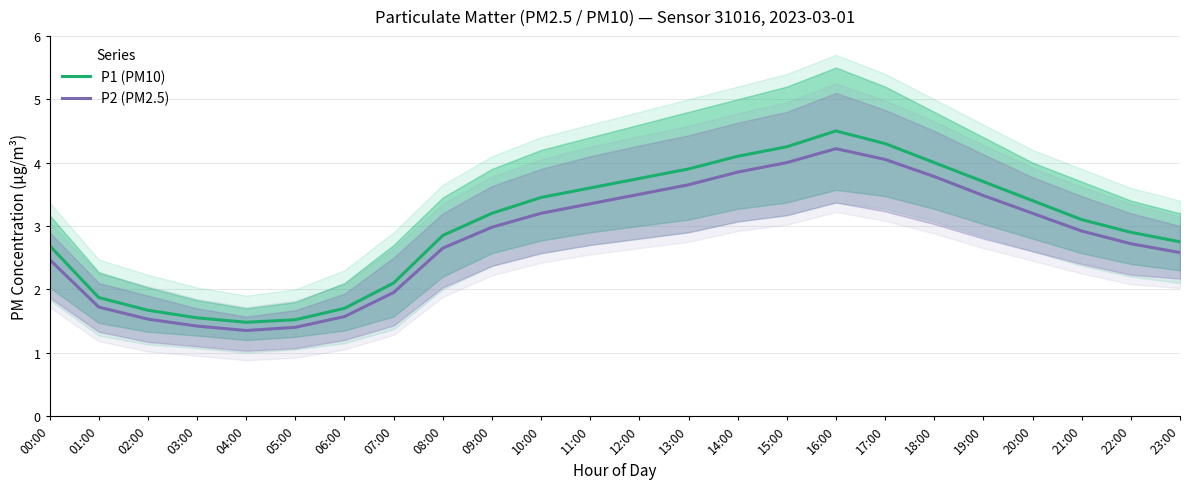

At which label does P1 (PM10) first exceed 3?

09:00